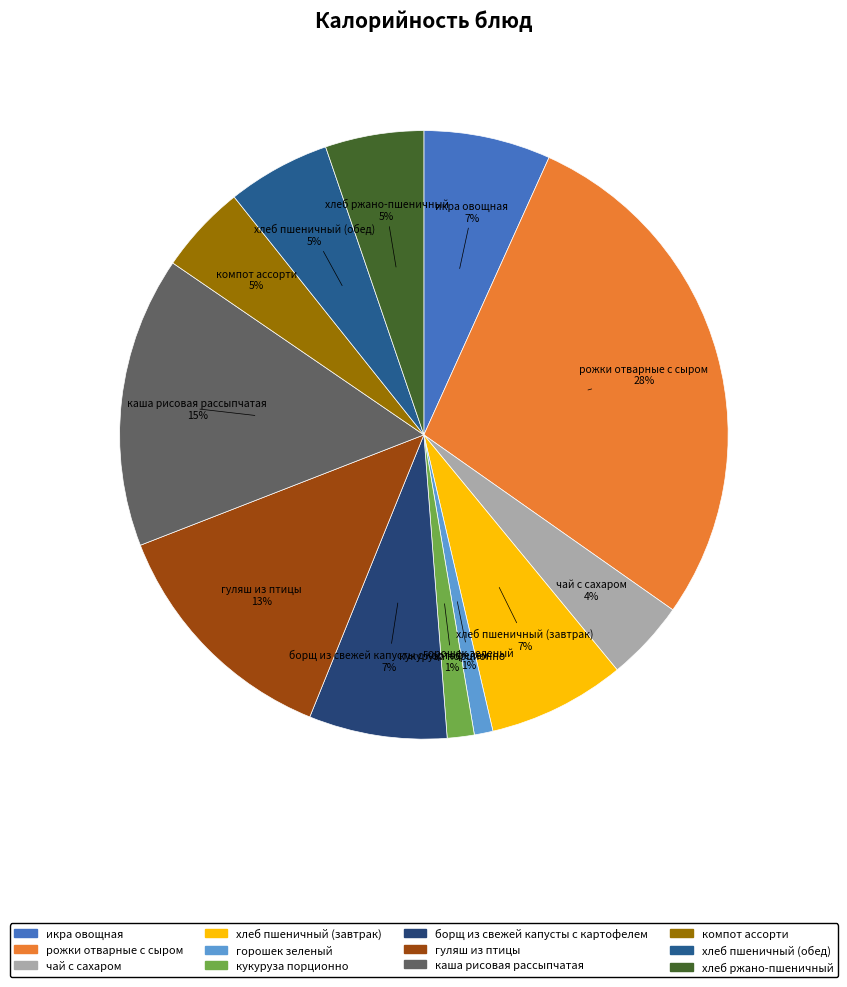

True or false: хлеб ржано-пшеничный accounts for 1% of the total.

False